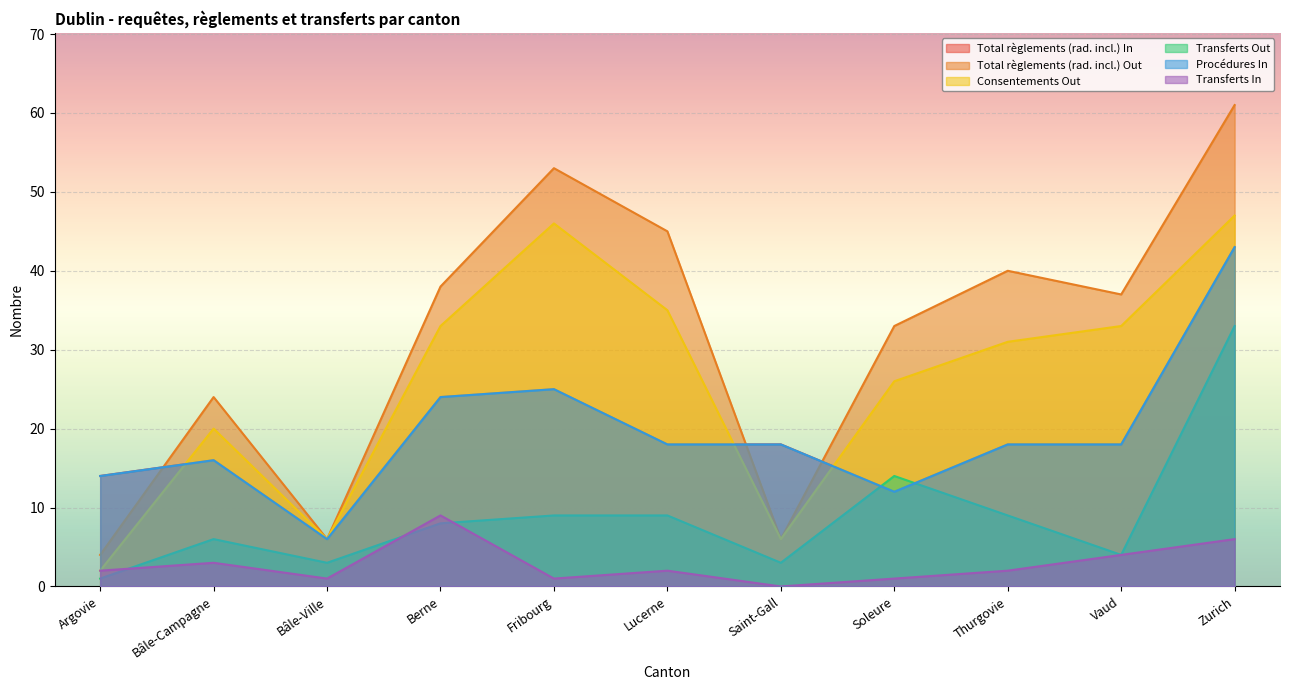

What are all the series names shown in the legend?

Total règlements (rad. incl.) In, Total règlements (rad. incl.) Out, Consentements Out, Transferts Out, Procédures In, Transferts In